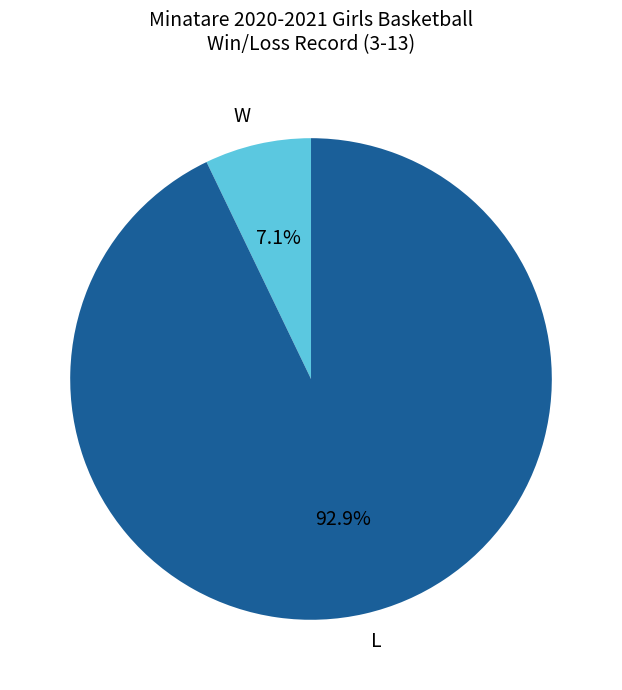

What percentage do L and W together represent?

100.0%